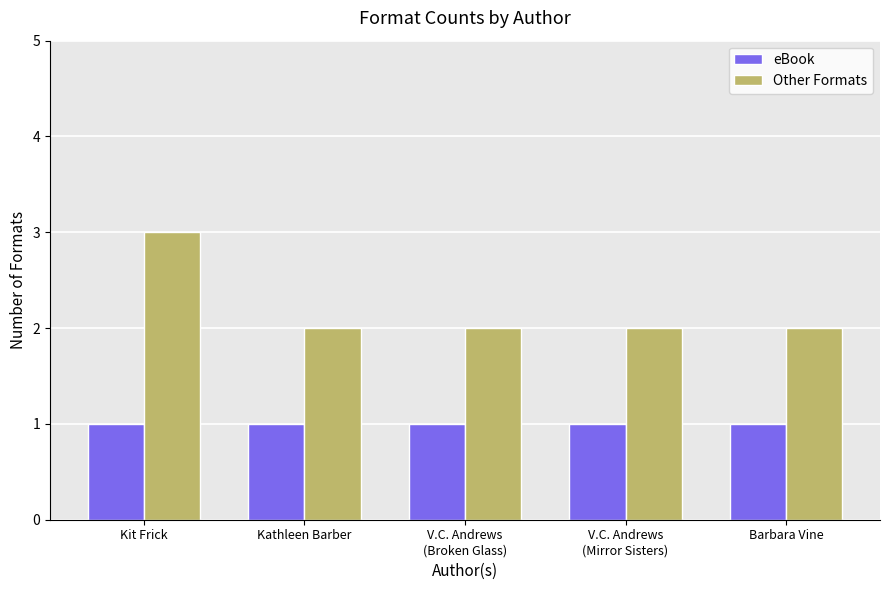

How many Other Formats values are between 2 and 3?

5